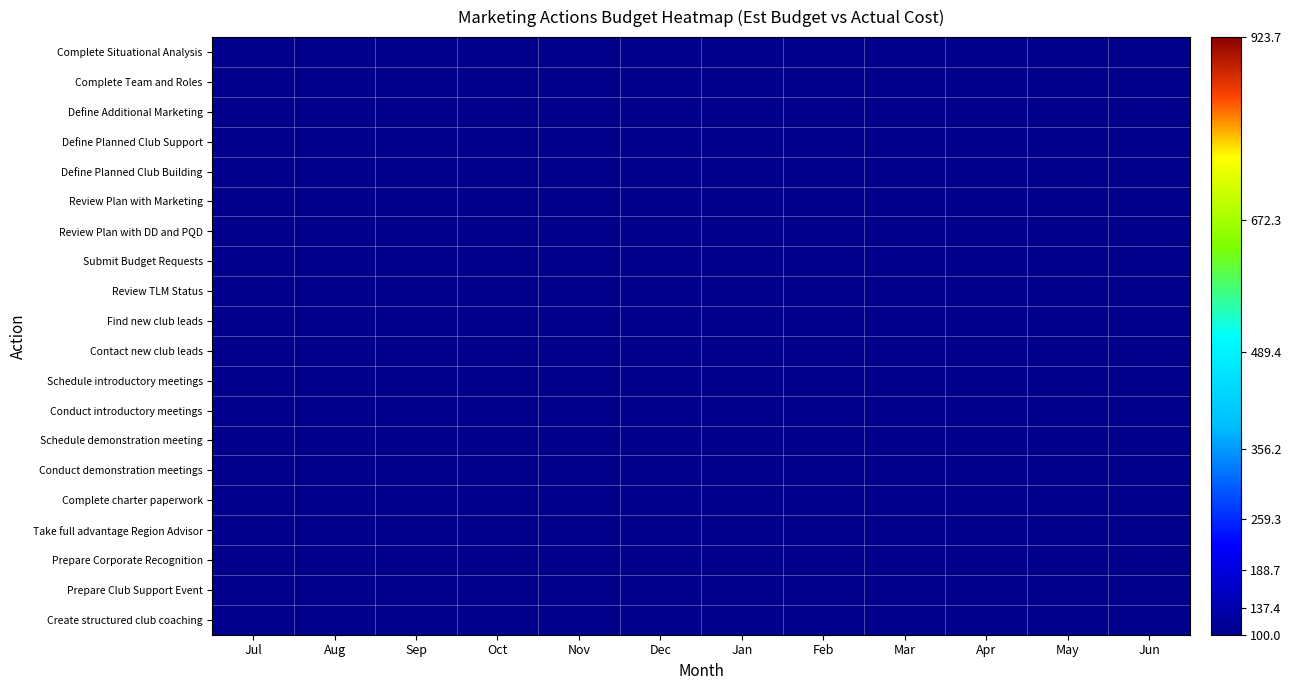

Reading right to left, transcribe all the data shown in this chart.

Complete Situational Analysis: Jun=39.1	May=49.9	Apr=62.4	Mar=66.3	Feb=58.1	Jan=43.8	Dec=34.2	Nov=36.6	Oct=49.4	Sep=64.2	Aug=73.4	Jul=76.4
Complete Team and Roles: Jun=33.6	May=43.6	Apr=56.8	Mar=64.1	Feb=60.5	Jan=48.9	Dec=38.1	Nov=36.4	Oct=45.2	Sep=58.9	Aug=70.1	Jul=75.5
Define Additional Marketing: Jun=28.7	May=36.2	Apr=48.2	Mar=59.0	Feb=62.2	Jan=56.0	Dec=45.2	Nov=38.1	Oct=40.1	Sep=50.3	Aug=62.5	Jul=70.4
Define Planned Club Support: Jun=30.6	May=33.3	Apr=40.5	Mar=51.3	Feb=60.0	Jan=60.9	Dec=53.5	Nov=43.5	Oct=38.3	Sep=42.0	Aug=51.4	Jul=59.2
Define Planned Club Building: Jun=40.6	May=37.7	Apr=37.3	Mar=43.5	Feb=53.7	Jan=60.9	Dec=59.8	Nov=51.3	Oct=41.6	Sep=37.5	Aug=40.3	Jul=44.7
Review Plan with Marketing: Jun=54.9	May=47.8	Apr=40.1	Mar=38.8	Feb=45.7	Jan=55.8	Dec=61.5	Nov=58.4	Oct=48.8	Sep=39.0	Aug=33.9	Jul=32.9
Review Plan with DD and PQD: Jun=66.8	May=58.9	Apr=47.5	Mar=39.5	Feb=39.8	Jan=48.0	Dec=57.7	Nov=61.5	Oct=56.5	Sep=45.6	Aug=35.1	Jul=29.2
Submit Budget Requests: Jun=70.8	May=65.8	Apr=56.1	Mar=45.0	Feb=38.7	Jan=41.1	Dec=50.3	Nov=59.2	Oct=61.1	Sep=54.3	Aug=43.3	Jul=35.2
Review TLM Status: Jun=65.1	May=65.3	Apr=61.8	Mar=52.9	Feb=42.9	Jan=38.4	Dec=42.8	Nov=52.6	Oct=60.6	Sep=61.0	Aug=54.7	Jul=48.2
Find new club leads: Jun=52.2	May=57.6	Apr=62.0	Mar=59.5	Feb=50.4	Jan=41.2	Dec=38.6	Nov=44.7	Oct=55.0	Sep=62.5	Aug=63.8	Jul=62.0
Contact new club leads: Jun=38.3	May=46.3	Apr=56.5	Mar=61.5	Feb=57.8	Jan=48.1	Dec=39.9	Nov=39.3	Oct=47.1	Sep=58.1	Aug=66.5	Jul=70.2
Schedule introductory meetings: Jun=29.9	May=36.7	Apr=48.0	Mar=58.2	Feb=61.5	Jan=55.9	Dec=45.9	Nov=39.0	Oct=40.6	Sep=49.9	Aug=61.4	Jul=68.9
Conduct introductory meetings: Jun=31.0	May=33.4	Apr=40.4	Mar=51.0	Feb=59.8	Jan=60.9	Dec=53.8	Nov=43.8	Oct=38.5	Sep=41.8	Aug=51.0	Jul=58.6
Schedule demonstration meeting: Jun=41.0	May=37.9	Apr=37.3	Mar=43.3	Feb=53.5	Jan=60.8	Dec=59.9	Nov=51.5	Oct=41.8	Sep=37.5	Aug=40.1	Jul=44.4
Conduct demonstration meetings: Jun=55.2	May=48.1	Apr=40.2	Mar=38.8	Feb=45.6	Jan=55.6	Dec=61.4	Nov=58.5	Oct=49.0	Sep=39.1	Aug=33.8	Jul=32.7
Complete charter paperwork: Jun=67.0	May=59.2	Apr=47.7	Mar=39.5	Feb=39.7	Jan=47.8	Dec=57.5	Nov=61.6	Oct=56.7	Sep=45.9	Aug=35.2	Jul=29.2
Take full advantage Region Advisor: Jun=71.0	May=66.1	Apr=56.4	Mar=45.3	Feb=38.7	Jan=40.8	Dec=50.0	Nov=59.1	Oct=61.3	Sep=54.7	Aug=43.6	Jul=35.5
Prepare Corporate Recognition: Jun=65.6	May=66.2	Apr=62.8	Mar=53.5	Feb=42.7	Jan=37.6	Dec=42.0	Nov=52.4	Oct=61.1	Sep=61.9	Aug=55.5	Jul=48.7
Prepare Club Support Event: Jun=55.0	May=61.0	Apr=65.3	Mar=60.9	Feb=49.2	Jan=38.3	Dec=36.2	Nov=44.6	Oct=57.3	Sep=65.6	Aug=66.0	Jul=62.9
Create structured club coaching: Jun=46.7	May=56.0	Apr=65.4	Mar=65.2	Feb=54.1	Jan=40.1	Dec=33.6	Nov=39.5	Oct=53.7	Sep=66.6	Aug=72.0	Jul=71.9